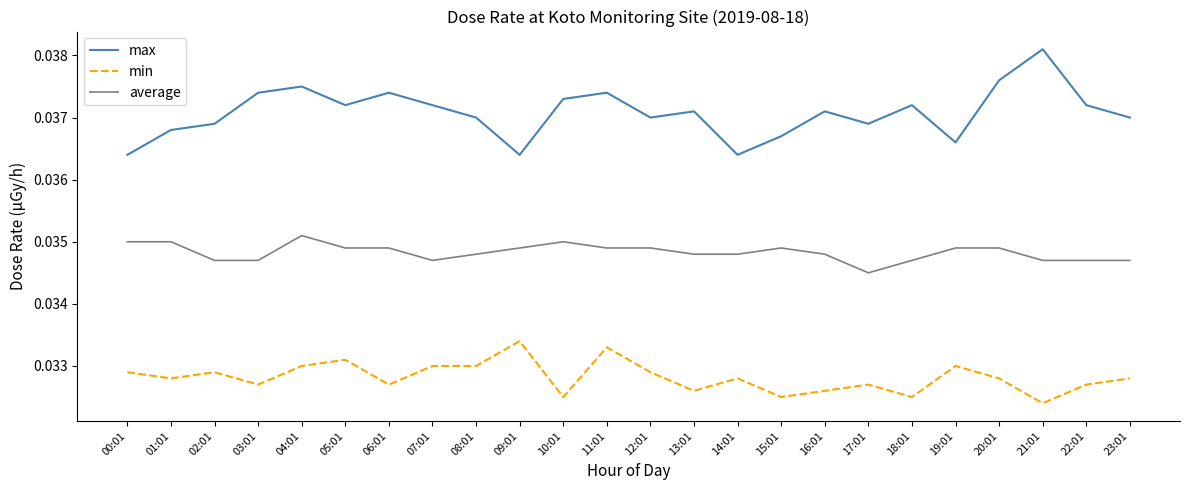

Rank the series at 12:01 from highest to lowest value.

max, average, min